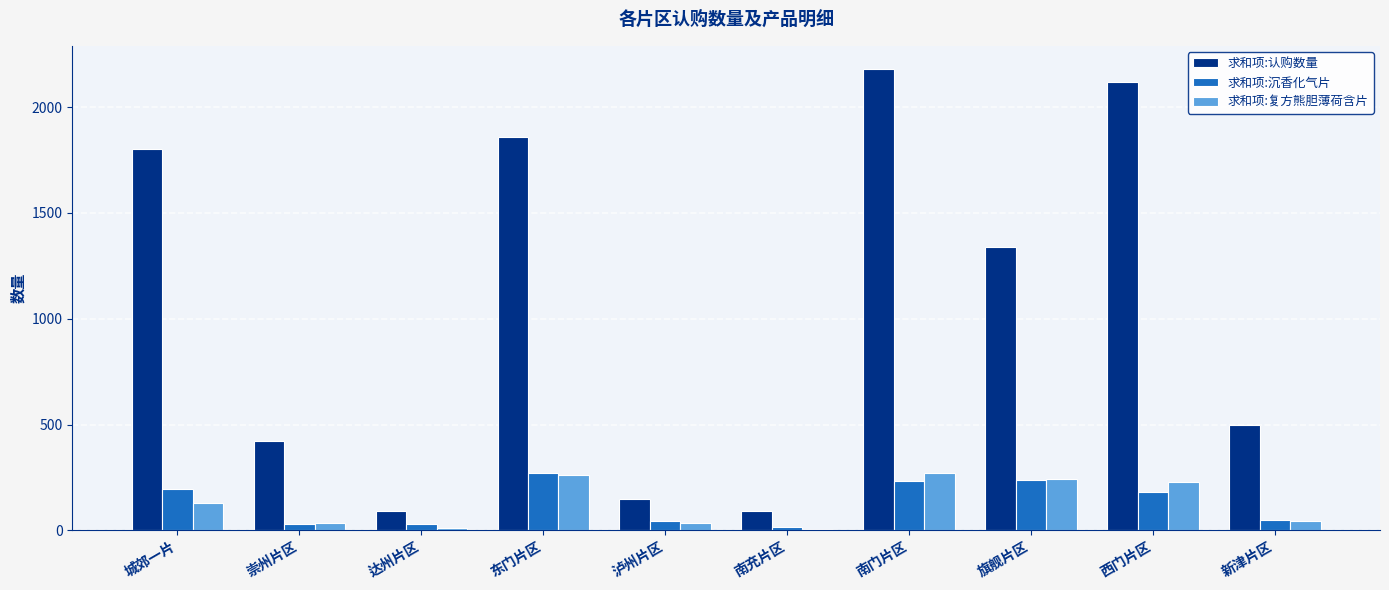

At which category is the sum across all series the highest?

南门片区